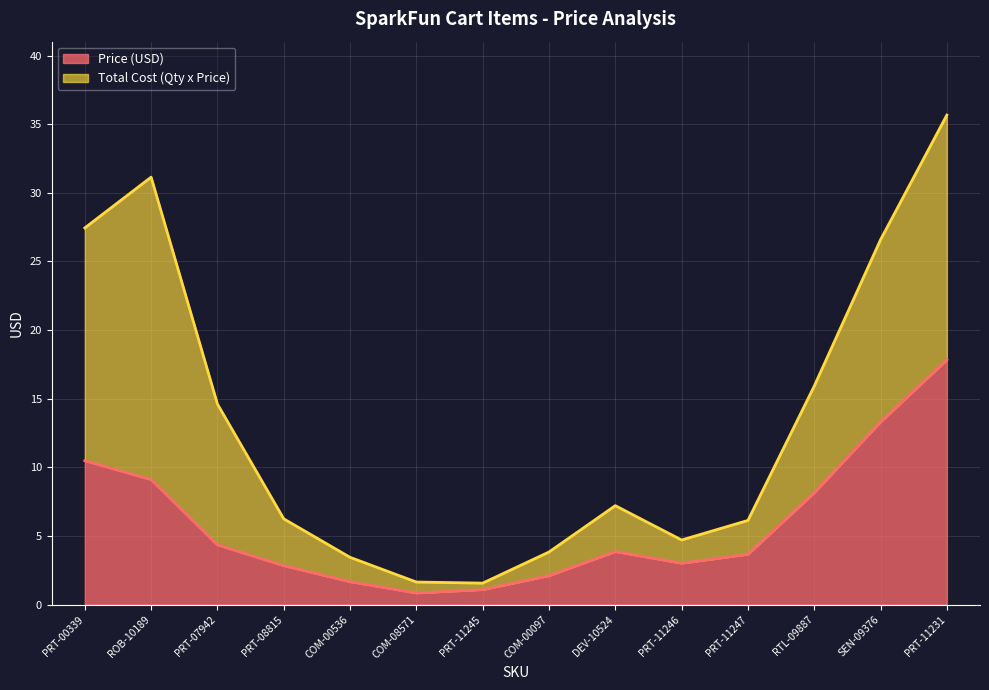

What is the maximum value for Price (USD)?

17.8